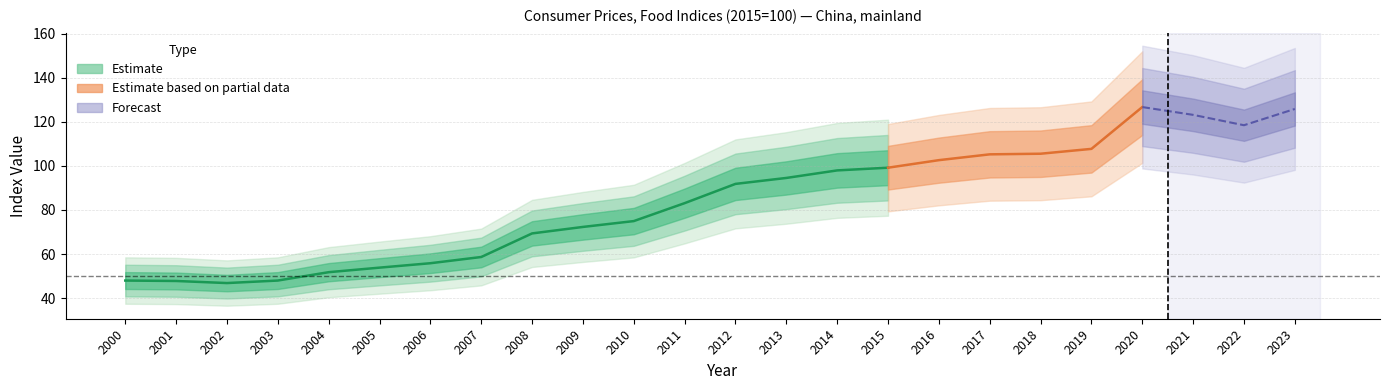

How many data points are less than 91?

12